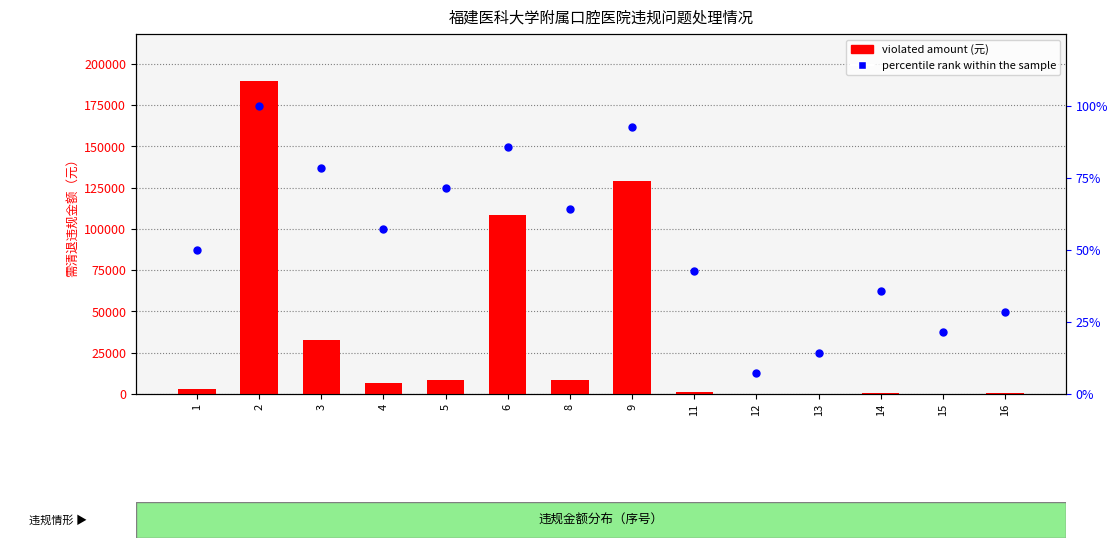

Which series reaches the minimum Y coordinate?

percentile rank within the sample